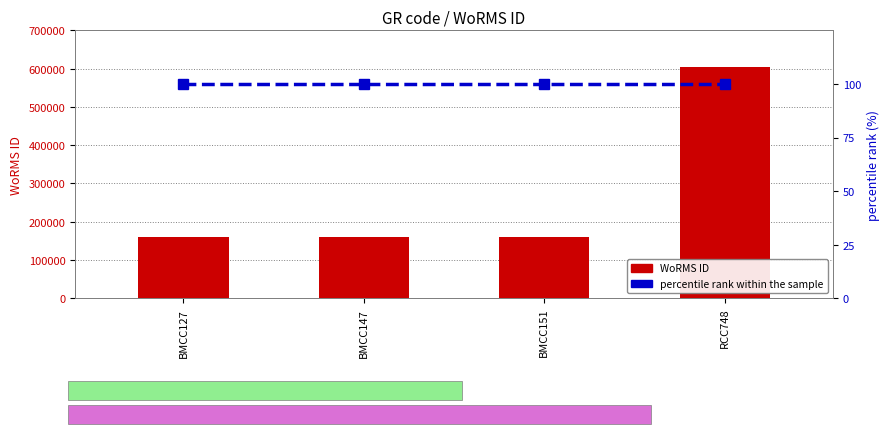

What is the difference between the highest and lowest values at BMCC127?

160476